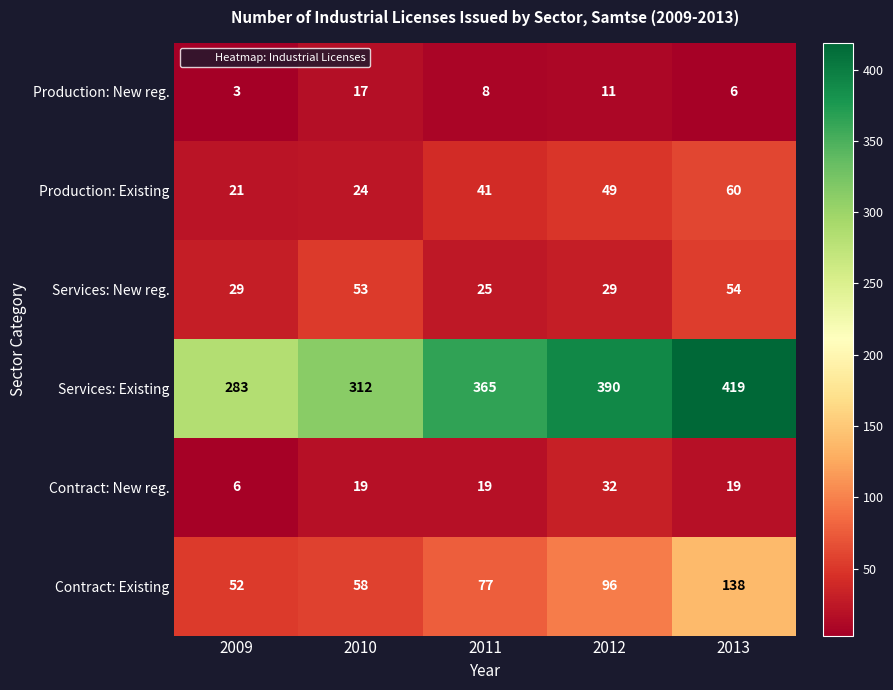

Where does the Production: New reg. series first go above 8?

2010